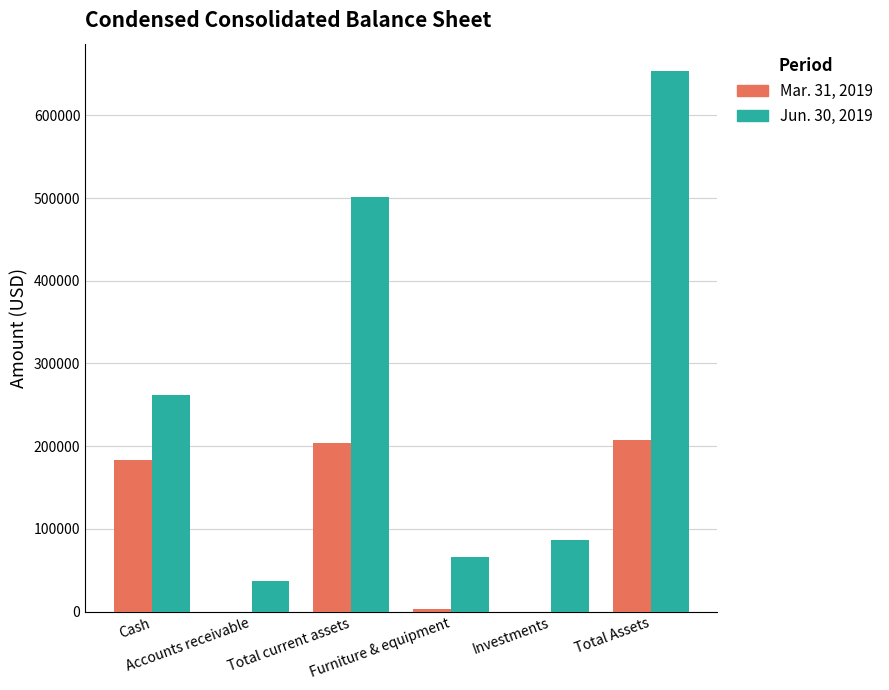

Does the chart contain stacked bars?

No